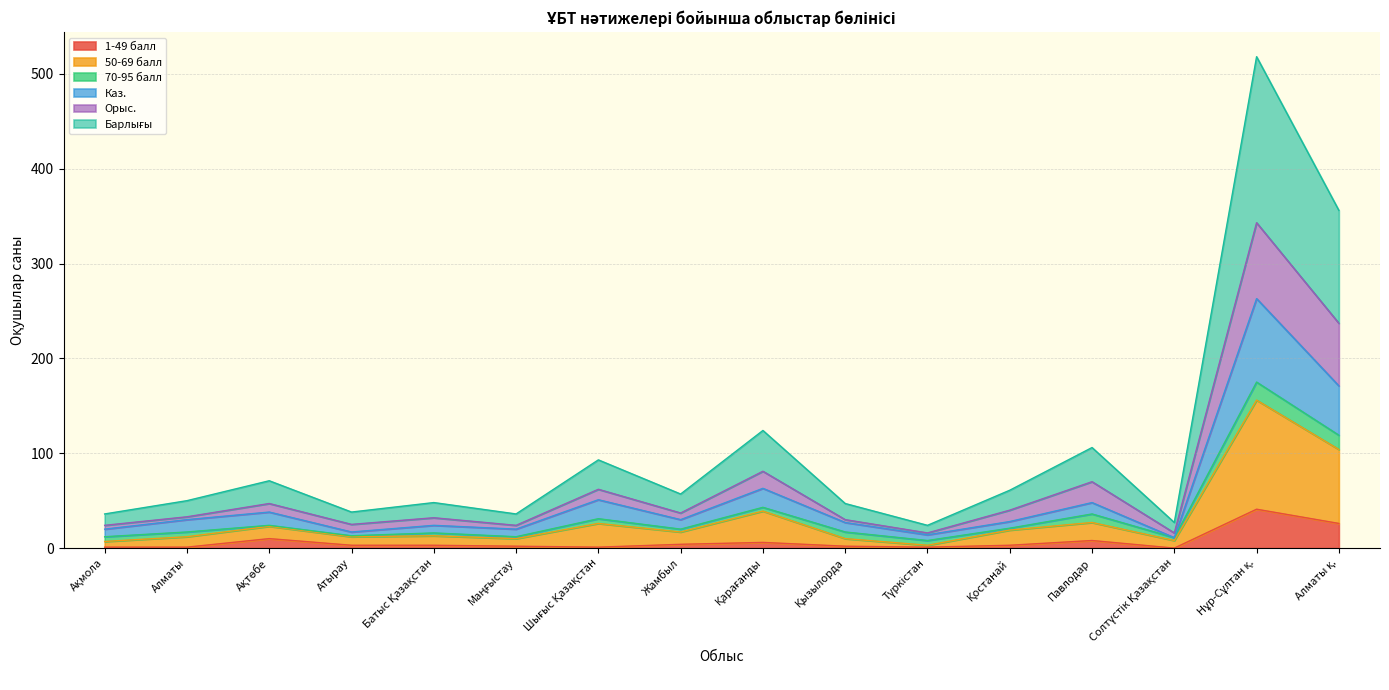

Which category has the highest value across all series?

Нұр-Сұлтан қ.